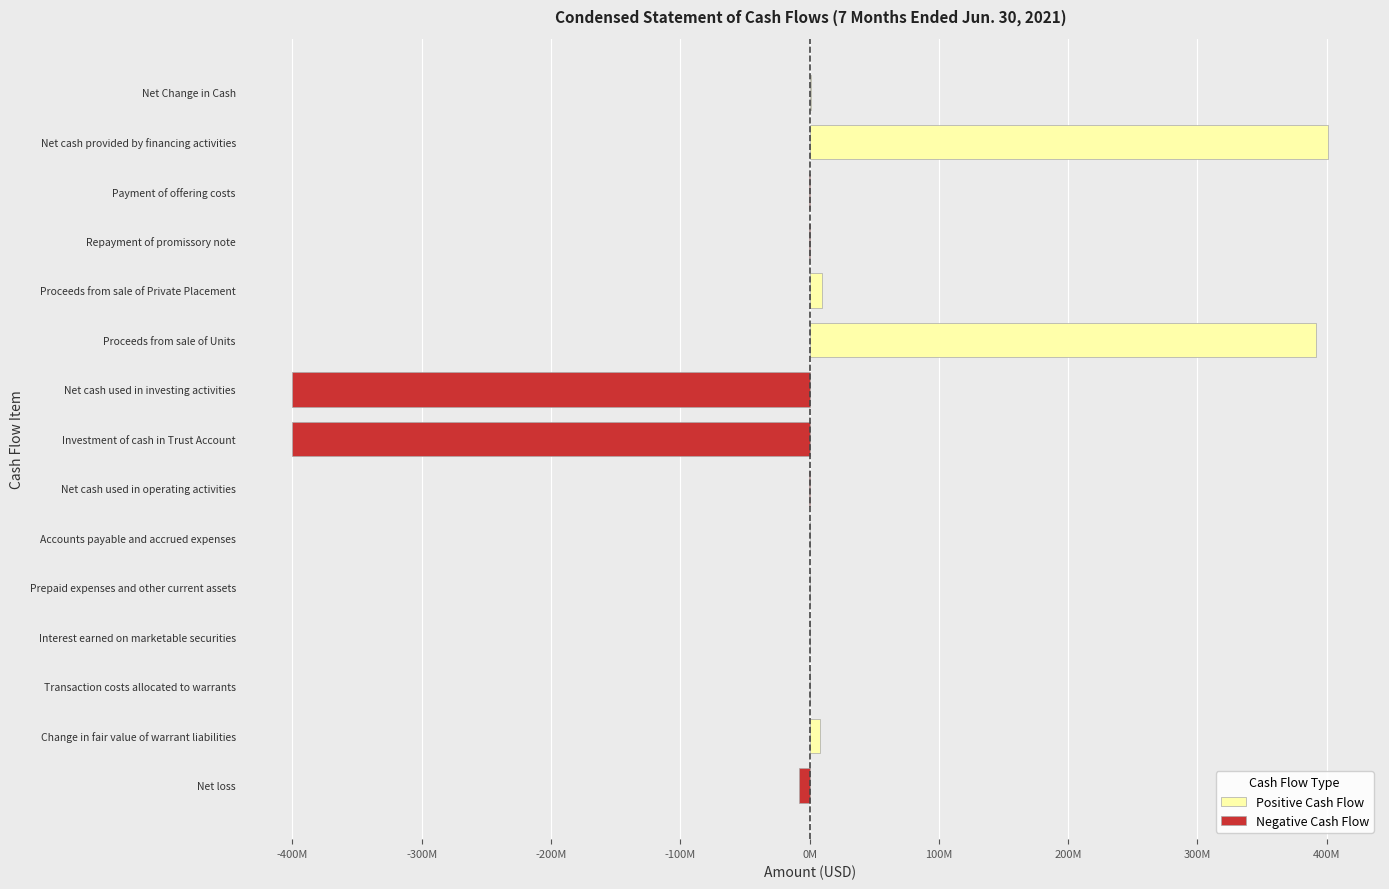

What is the sum of all values?

2943531